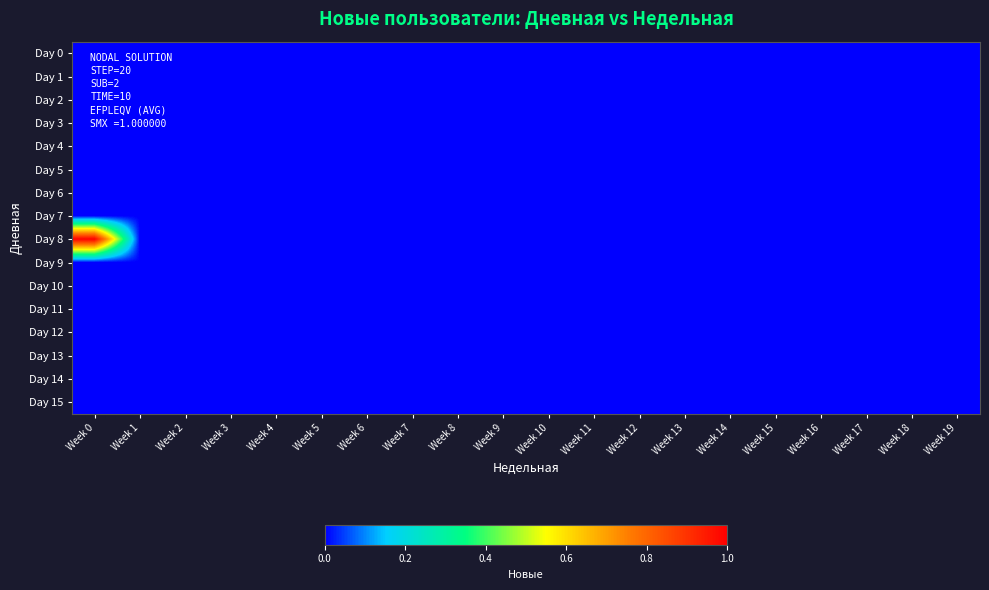

Reading left to right, transcribe all the data shown in this chart.

Day 0: Week 0=0	Week 1=0	Week 2=0	Week 3=0	Week 4=0	Week 5=0	Week 6=0	Week 7=0	Week 8=0	Week 9=0	Week 10=0	Week 11=0	Week 12=0	Week 13=0	Week 14=0	Week 15=0	Week 16=0	Week 17=0	Week 18=0	Week 19=0
Day 1: Week 0=0	Week 1=0	Week 2=0	Week 3=0	Week 4=0	Week 5=0	Week 6=0	Week 7=0	Week 8=0	Week 9=0	Week 10=0	Week 11=0	Week 12=0	Week 13=0	Week 14=0	Week 15=0	Week 16=0	Week 17=0	Week 18=0	Week 19=0
Day 2: Week 0=0	Week 1=0	Week 2=0	Week 3=0	Week 4=0	Week 5=0	Week 6=0	Week 7=0	Week 8=0	Week 9=0	Week 10=0	Week 11=0	Week 12=0	Week 13=0	Week 14=0	Week 15=0	Week 16=0	Week 17=0	Week 18=0	Week 19=0
Day 3: Week 0=0	Week 1=0	Week 2=0	Week 3=0	Week 4=0	Week 5=0	Week 6=0	Week 7=0	Week 8=0	Week 9=0	Week 10=0	Week 11=0	Week 12=0	Week 13=0	Week 14=0	Week 15=0	Week 16=0	Week 17=0	Week 18=0	Week 19=0
Day 4: Week 0=0	Week 1=0	Week 2=0	Week 3=0	Week 4=0	Week 5=0	Week 6=0	Week 7=0	Week 8=0	Week 9=0	Week 10=0	Week 11=0	Week 12=0	Week 13=0	Week 14=0	Week 15=0	Week 16=0	Week 17=0	Week 18=0	Week 19=0
Day 5: Week 0=0	Week 1=0	Week 2=0	Week 3=0	Week 4=0	Week 5=0	Week 6=0	Week 7=0	Week 8=0	Week 9=0	Week 10=0	Week 11=0	Week 12=0	Week 13=0	Week 14=0	Week 15=0	Week 16=0	Week 17=0	Week 18=0	Week 19=0
Day 6: Week 0=0	Week 1=0	Week 2=0	Week 3=0	Week 4=0	Week 5=0	Week 6=0	Week 7=0	Week 8=0	Week 9=0	Week 10=0	Week 11=0	Week 12=0	Week 13=0	Week 14=0	Week 15=0	Week 16=0	Week 17=0	Week 18=0	Week 19=0
Day 7: Week 0=0	Week 1=0	Week 2=0	Week 3=0	Week 4=0	Week 5=0	Week 6=0	Week 7=0	Week 8=0	Week 9=0	Week 10=0	Week 11=0	Week 12=0	Week 13=0	Week 14=0	Week 15=0	Week 16=0	Week 17=0	Week 18=0	Week 19=0
Day 8: Week 0=1	Week 1=0	Week 2=0	Week 3=0	Week 4=0	Week 5=0	Week 6=0	Week 7=0	Week 8=0	Week 9=0	Week 10=0	Week 11=0	Week 12=0	Week 13=0	Week 14=0	Week 15=0	Week 16=0	Week 17=0	Week 18=0	Week 19=0
Day 9: Week 0=0	Week 1=0	Week 2=0	Week 3=0	Week 4=0	Week 5=0	Week 6=0	Week 7=0	Week 8=0	Week 9=0	Week 10=0	Week 11=0	Week 12=0	Week 13=0	Week 14=0	Week 15=0	Week 16=0	Week 17=0	Week 18=0	Week 19=0
Day 10: Week 0=0	Week 1=0	Week 2=0	Week 3=0	Week 4=0	Week 5=0	Week 6=0	Week 7=0	Week 8=0	Week 9=0	Week 10=0	Week 11=0	Week 12=0	Week 13=0	Week 14=0	Week 15=0	Week 16=0	Week 17=0	Week 18=0	Week 19=0
Day 11: Week 0=0	Week 1=0	Week 2=0	Week 3=0	Week 4=0	Week 5=0	Week 6=0	Week 7=0	Week 8=0	Week 9=0	Week 10=0	Week 11=0	Week 12=0	Week 13=0	Week 14=0	Week 15=0	Week 16=0	Week 17=0	Week 18=0	Week 19=0
Day 12: Week 0=0	Week 1=0	Week 2=0	Week 3=0	Week 4=0	Week 5=0	Week 6=0	Week 7=0	Week 8=0	Week 9=0	Week 10=0	Week 11=0	Week 12=0	Week 13=0	Week 14=0	Week 15=0	Week 16=0	Week 17=0	Week 18=0	Week 19=0
Day 13: Week 0=0	Week 1=0	Week 2=0	Week 3=0	Week 4=0	Week 5=0	Week 6=0	Week 7=0	Week 8=0	Week 9=0	Week 10=0	Week 11=0	Week 12=0	Week 13=0	Week 14=0	Week 15=0	Week 16=0	Week 17=0	Week 18=0	Week 19=0
Day 14: Week 0=0	Week 1=0	Week 2=0	Week 3=0	Week 4=0	Week 5=0	Week 6=0	Week 7=0	Week 8=0	Week 9=0	Week 10=0	Week 11=0	Week 12=0	Week 13=0	Week 14=0	Week 15=0	Week 16=0	Week 17=0	Week 18=0	Week 19=0
Day 15: Week 0=0	Week 1=0	Week 2=0	Week 3=0	Week 4=0	Week 5=0	Week 6=0	Week 7=0	Week 8=0	Week 9=0	Week 10=0	Week 11=0	Week 12=0	Week 13=0	Week 14=0	Week 15=0	Week 16=0	Week 17=0	Week 18=0	Week 19=0